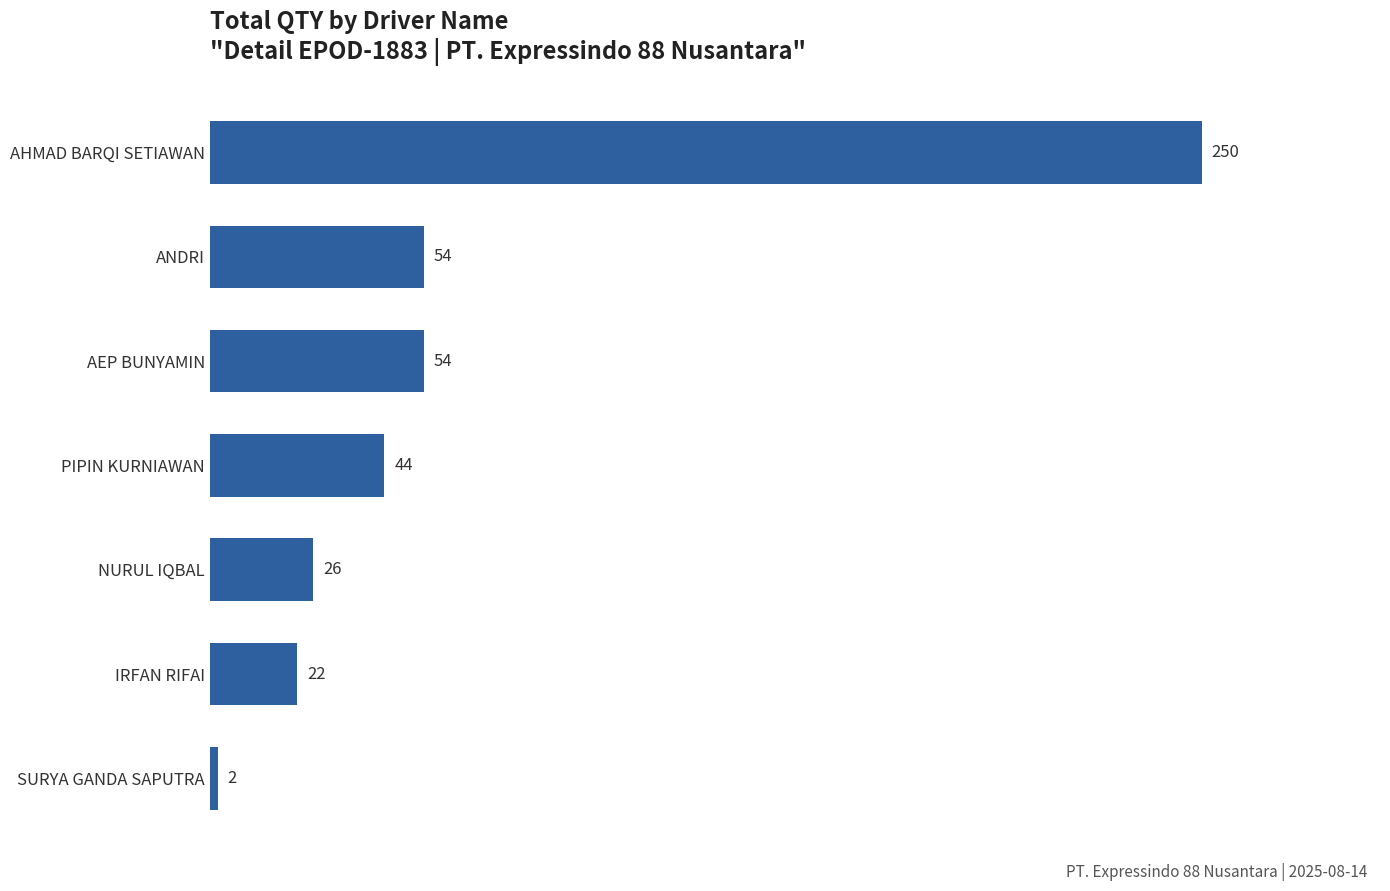

The value at ANDRI is 54. True or false?

True